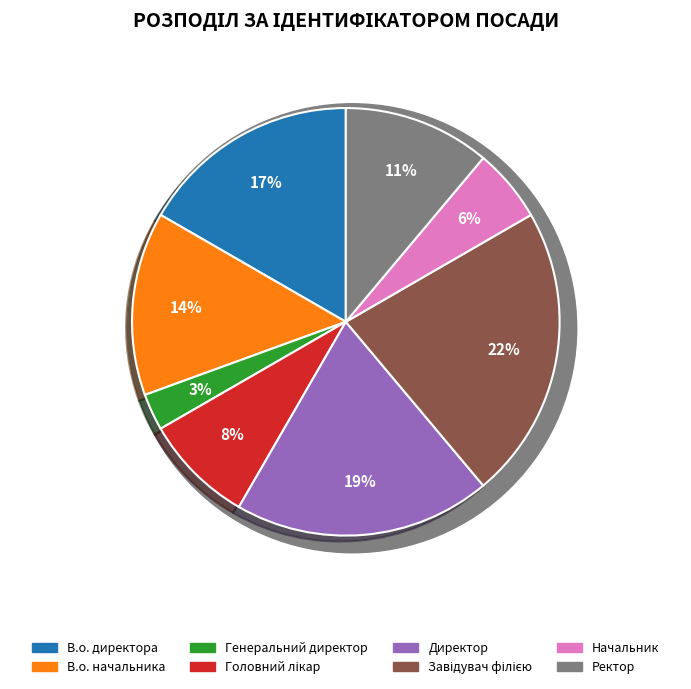

What is the smallest slice in the pie chart?

Генеральний директор